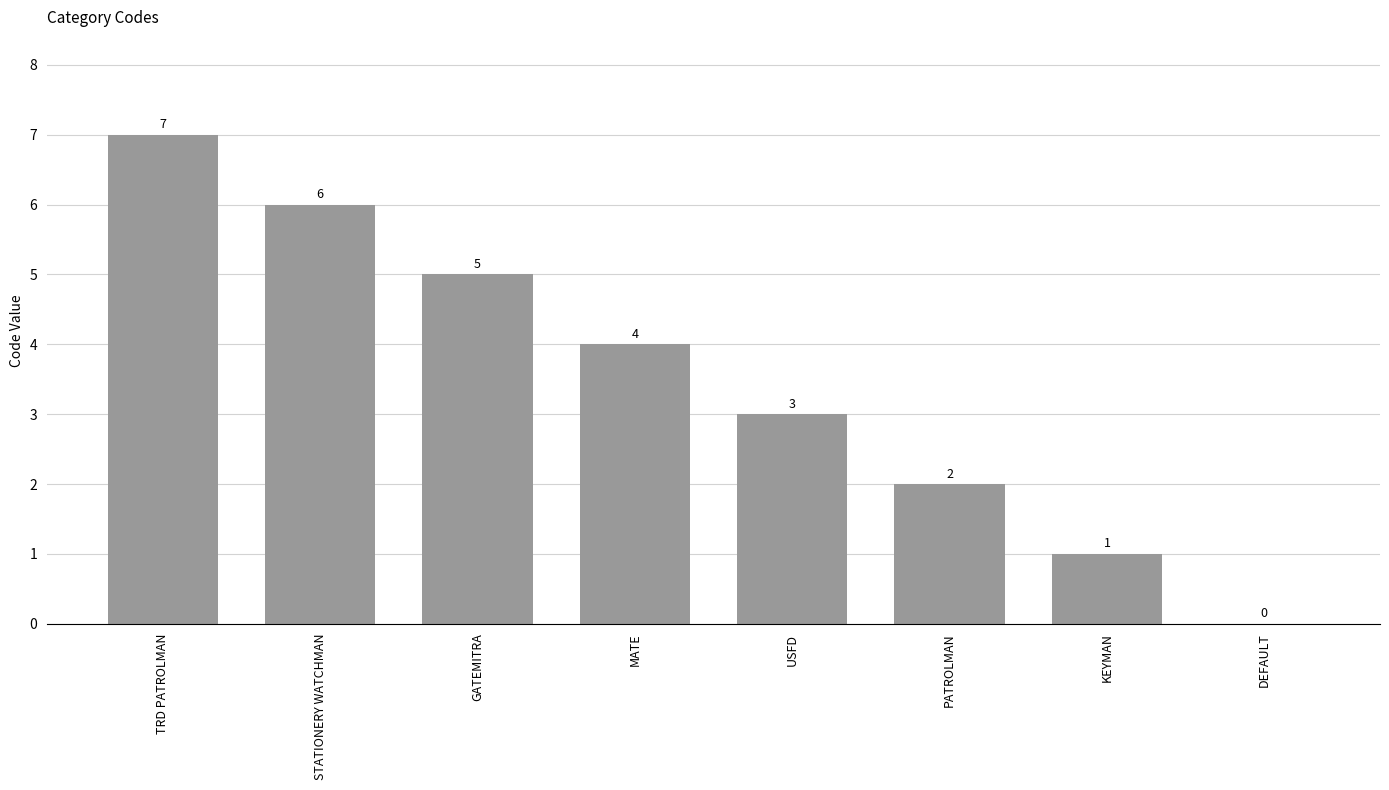

Are the bars horizontal?

No